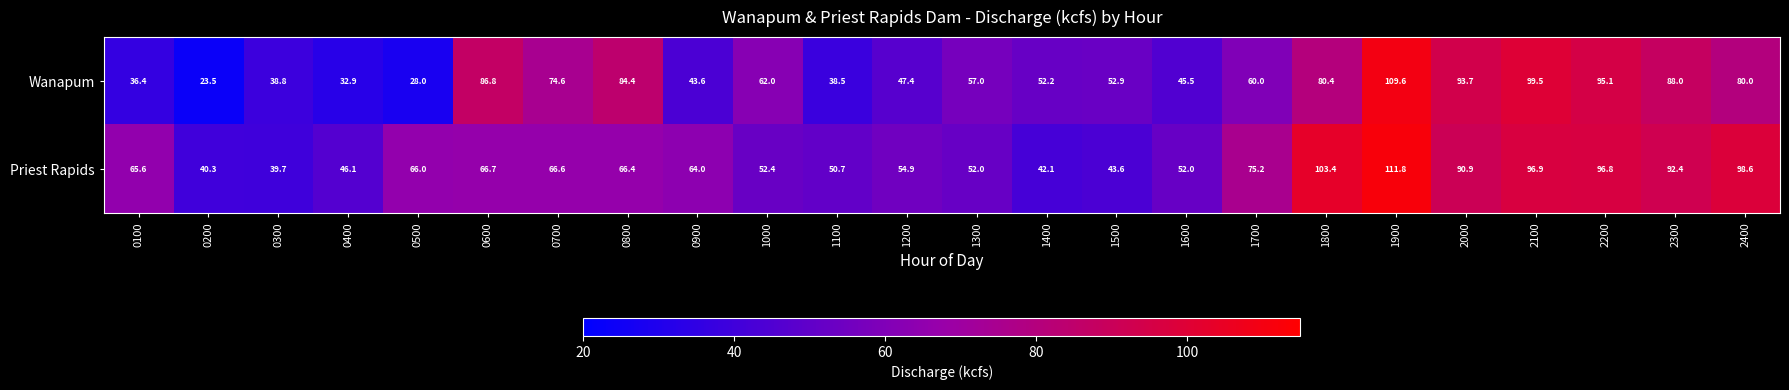

True or false: Wanapum has a value of 37.9 at 2400.

False